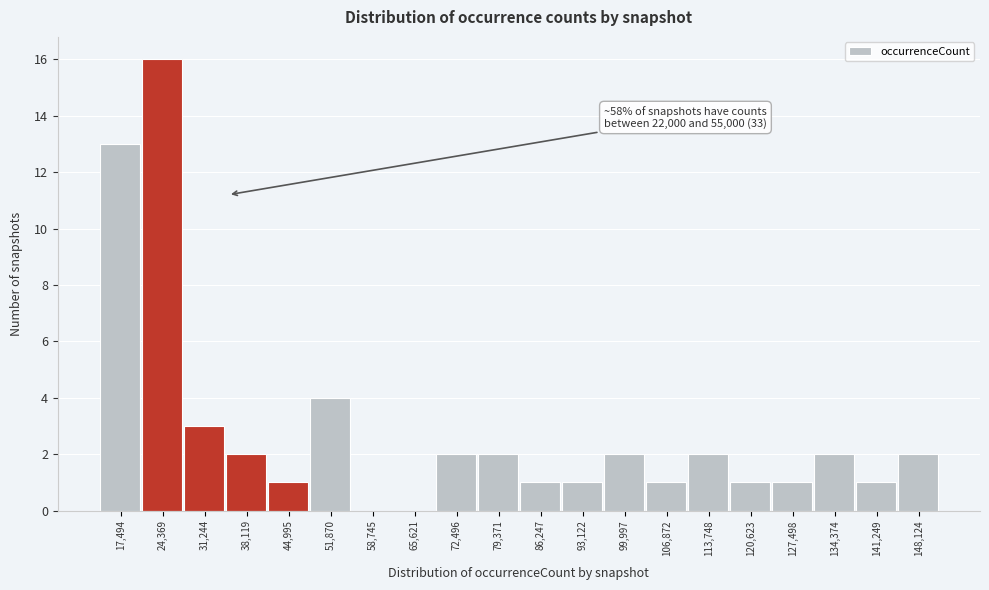

Reading left to right, transcribe all the data shown in this chart.

17,494=13	24,369=16	31,244=3	38,119=2	44,995=1	51,870=4	58,745=0	65,621=0	72,496=2	79,371=2	86,247=1	93,122=1	99,997=2	106,872=1	113,748=2	120,623=1	127,498=1	134,374=2	141,249=1	148,124=2